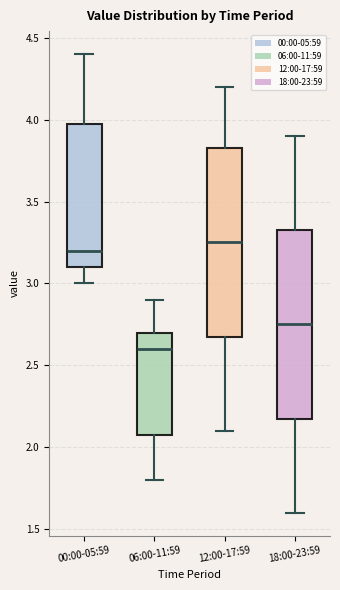

Reading left to right, read every box against the y-axis: the position of its median line, the range the box covers, and the ends of its whiskers. The values are not printed on the chart, so give them approximately, as read against the axis.

00:00-05:59: median 3.20, box 3.10 to 4.00, whiskers 3.00 to 4.40
06:00-11:59: median 2.60, box 2.10 to 2.70, whiskers 1.80 to 2.90
12:00-17:59: median 3.25, box 2.70 to 3.85, whiskers 2.10 to 4.20
18:00-23:59: median 2.75, box 2.20 to 3.35, whiskers 1.60 to 3.90